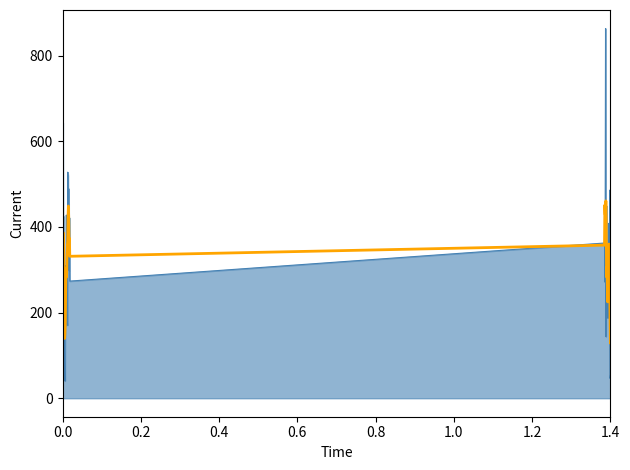

What is the minimum value shown in the chart?

40.3